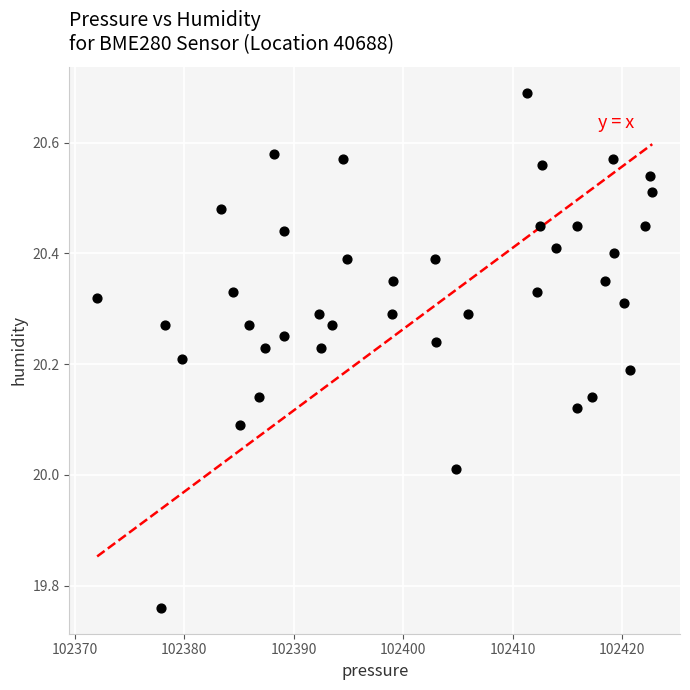

What is the range of X values (max minus min)?

50.7